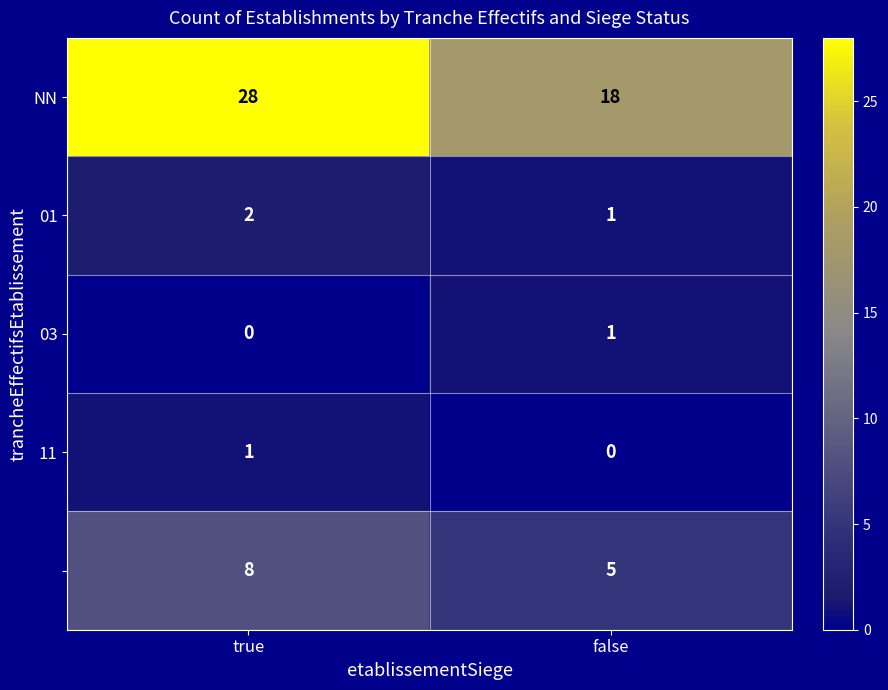

What is the total value across all series at true?

39